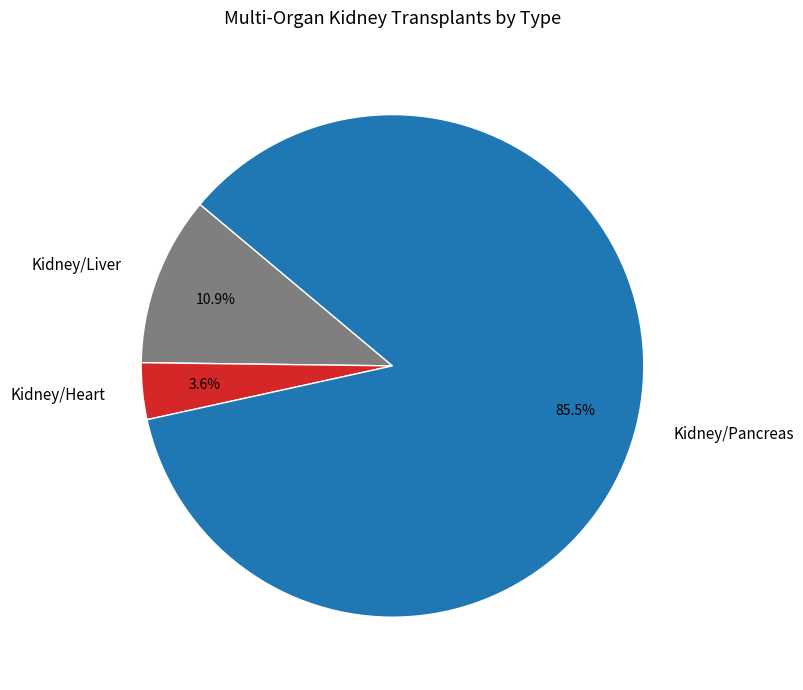

To the nearest percent, what is the difference between the Kidney/Liver and Kidney/Pancreas slice percentages?

75%